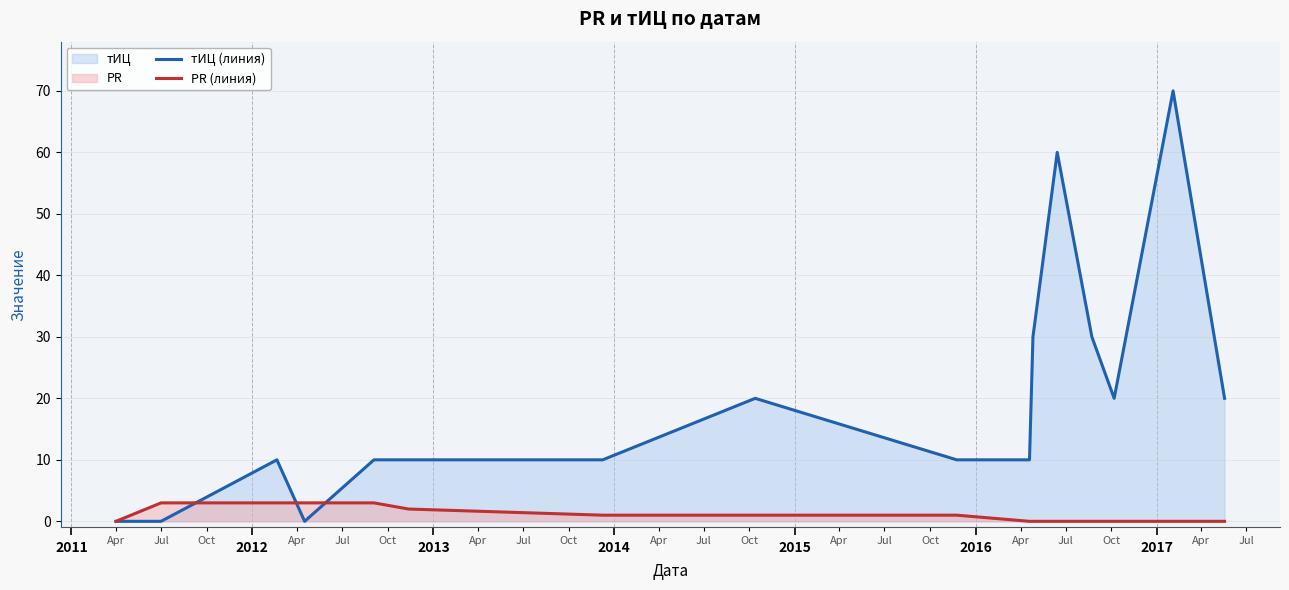

Reading right to left, what are all the values shown in this chart?

тИЦ (линия): 20	70	20	30	60	30	10	10	20	10	10	10	0	10	0	0
PR (линия): 0	0	0	0	0	0	0	1	1	1	2	3	3	3	3	0